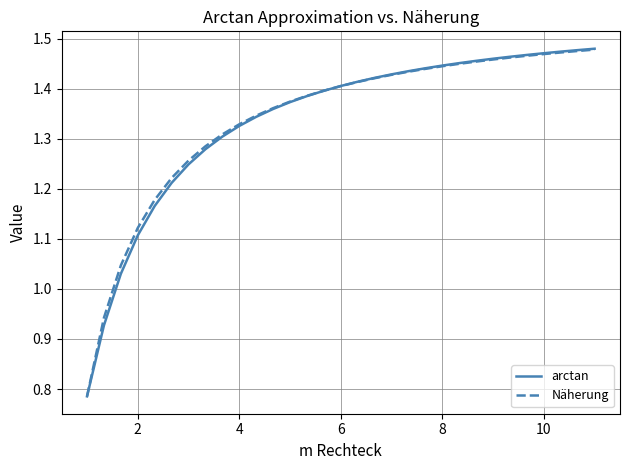

Which series has the widest spread of values?

arctan